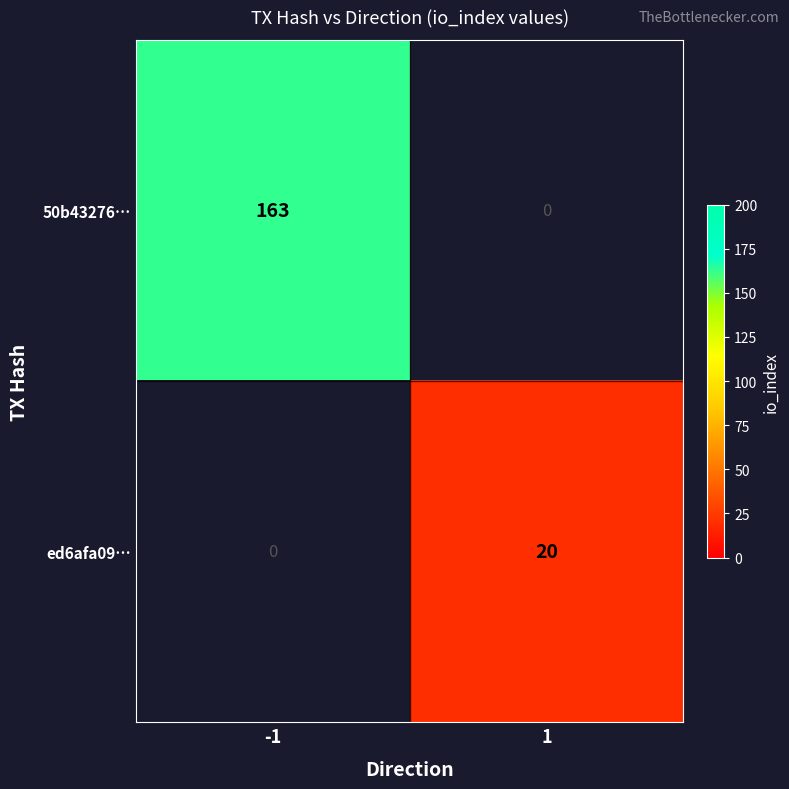

The value of ed6afa09… at 1 is 20. True or false?

True